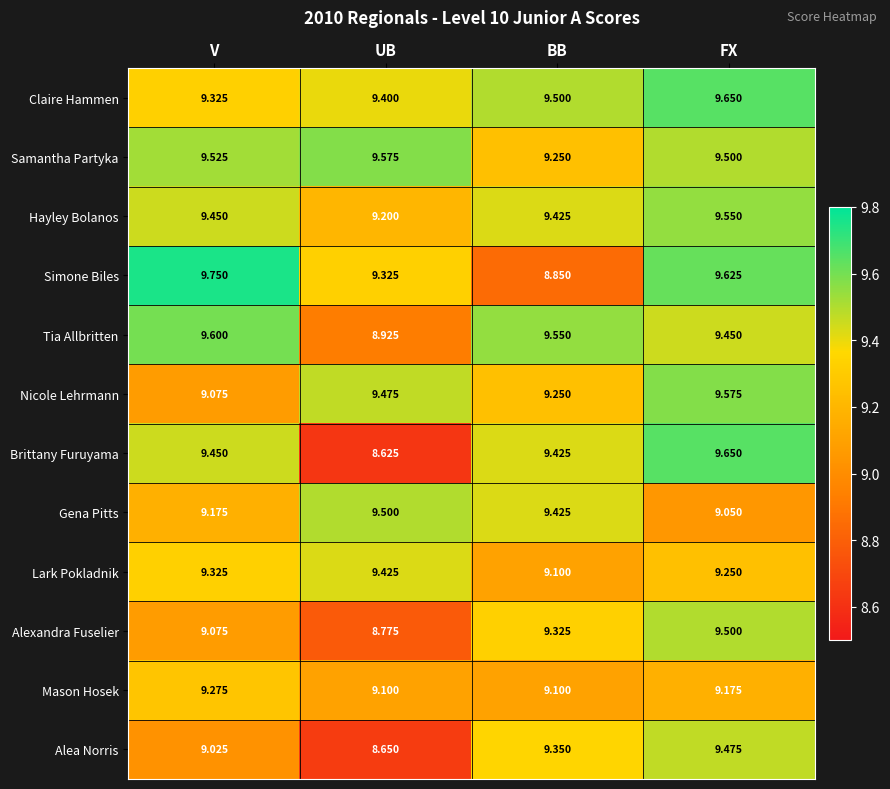

Where is Simone Biles nearest to the value 9?

BB